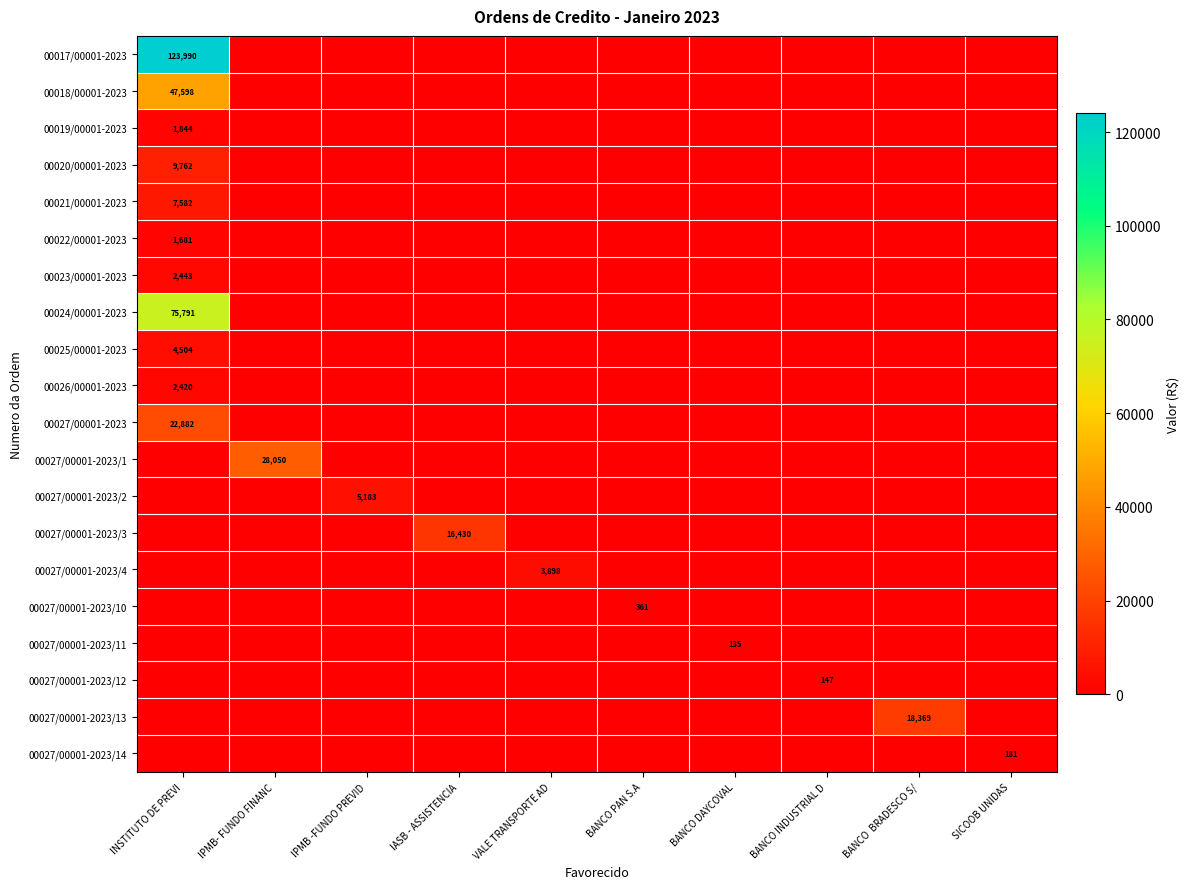

True or false: 00023/00001-2023 has a value of 2443 at INSTITUTO DE PREVI.

True